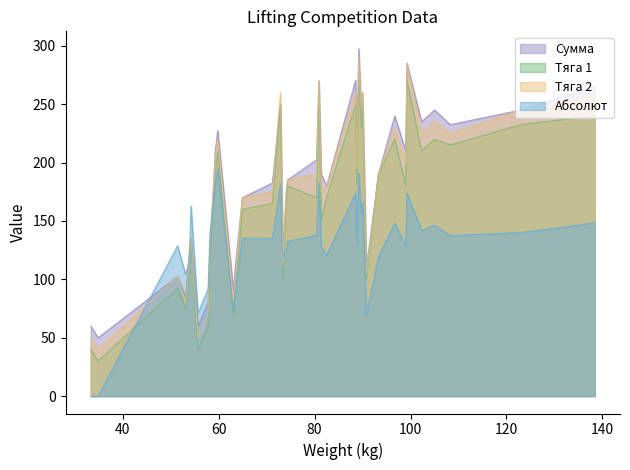

The Сумма series shows 16.3 at 33. True or false?

False